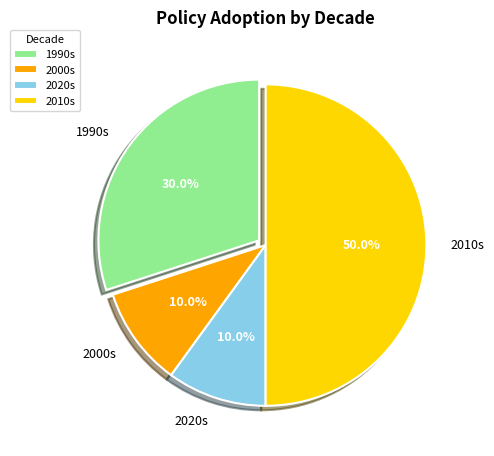

Which has a higher value, 2000s or 2010s?

2010s